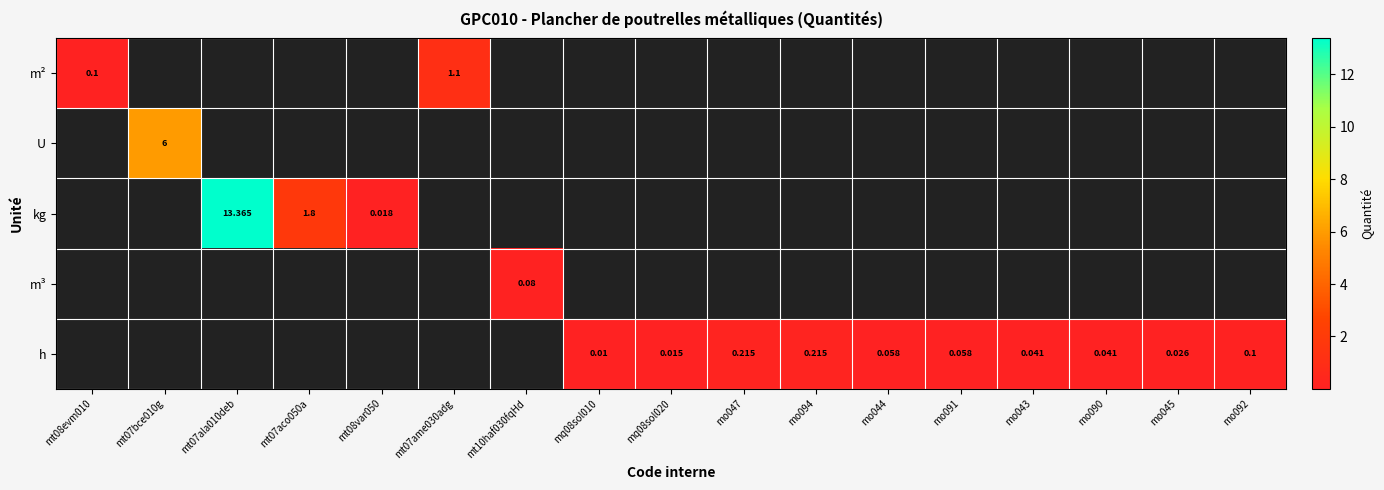

Rank the series by their maximum value, from lowest to highest.

m³, h, m², U, kg